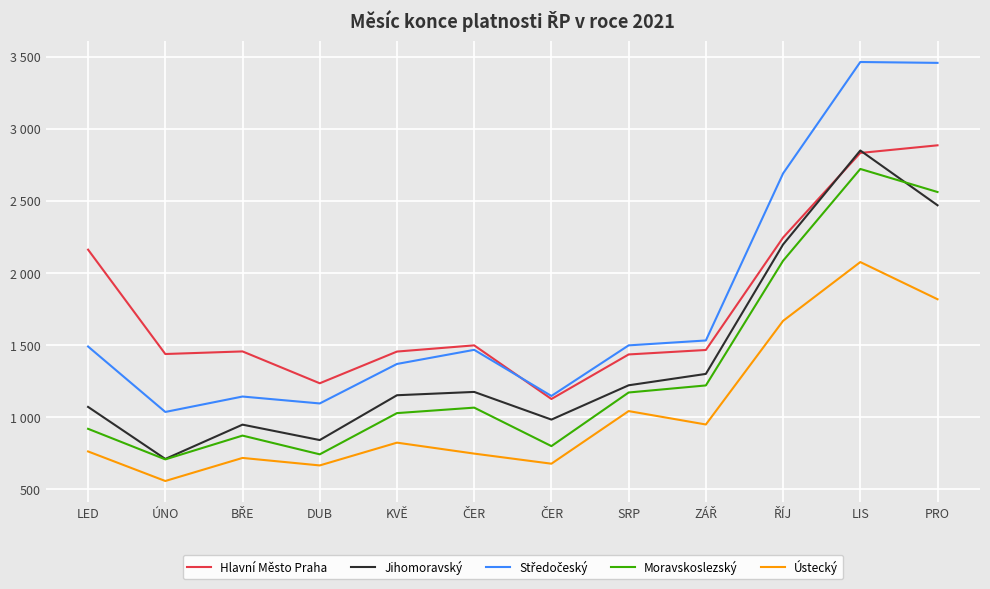

What is the difference between the highest and lowest values at ZÁŘ?

583